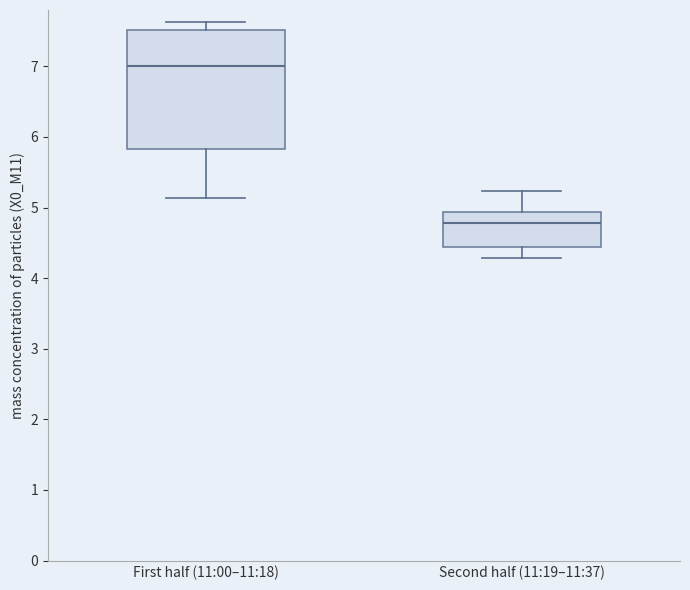

Reading left to right, read every box against the y-axis: the position of its median line, the range the box covers, and the ends of its whiskers. The values are not printed on the chart, so give them approximately, as read against the axis.

First half (11:00–11:18): median 7.0, box 5.8 to 7.5, whiskers 5.1 to 7.6
Second half (11:19–11:37): median 4.8, box 4.4 to 4.9, whiskers 4.3 to 5.2